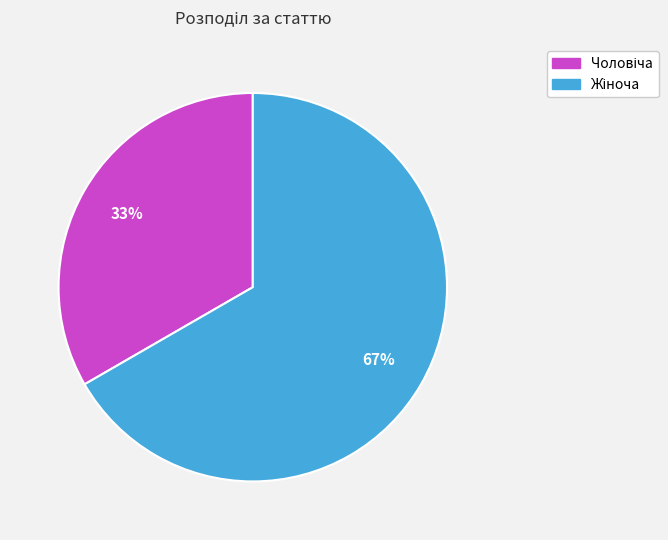

Is there a majority slice in this chart?

Yes